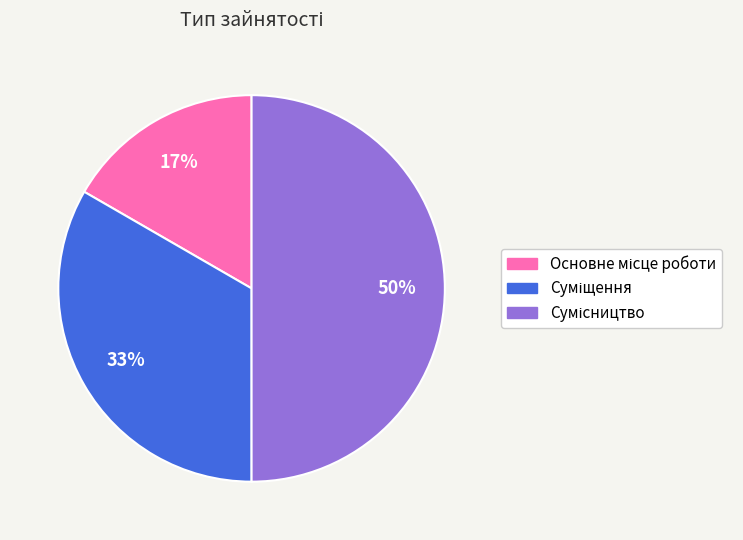

To the nearest percent, what is the average slice percentage?

33%